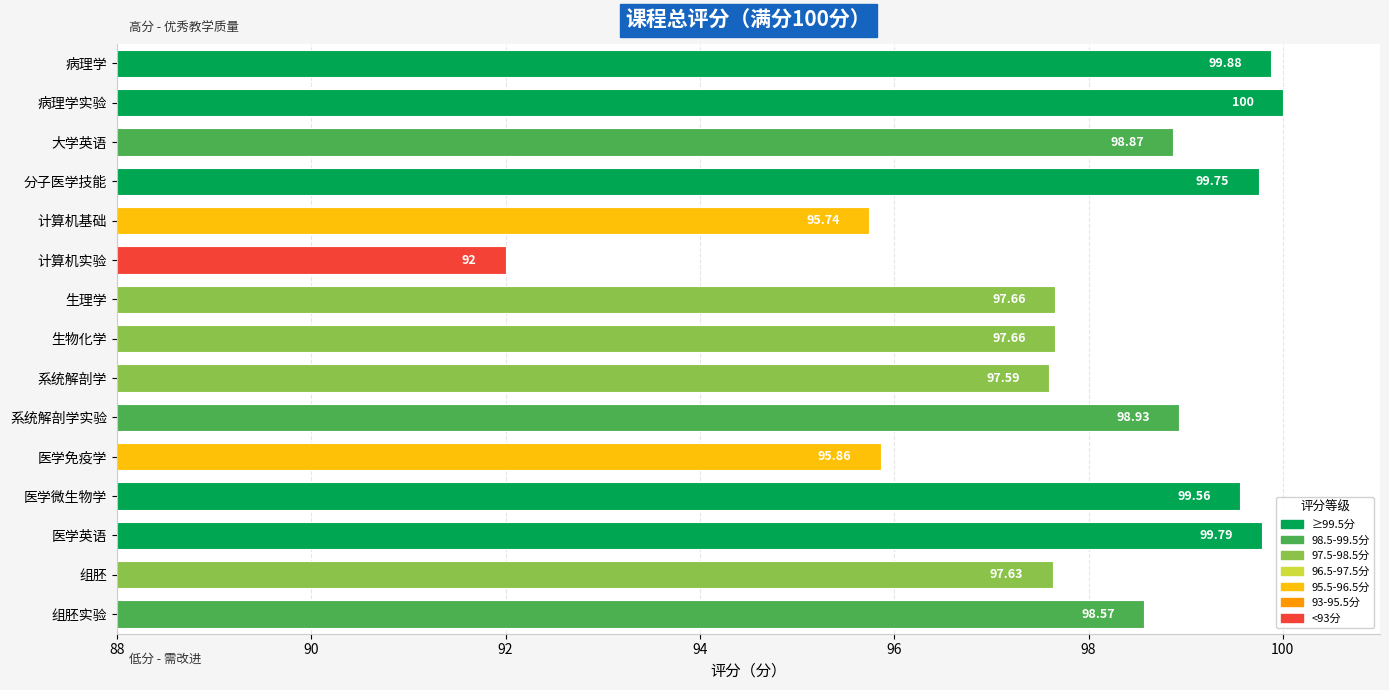

What is the average value?

98.0